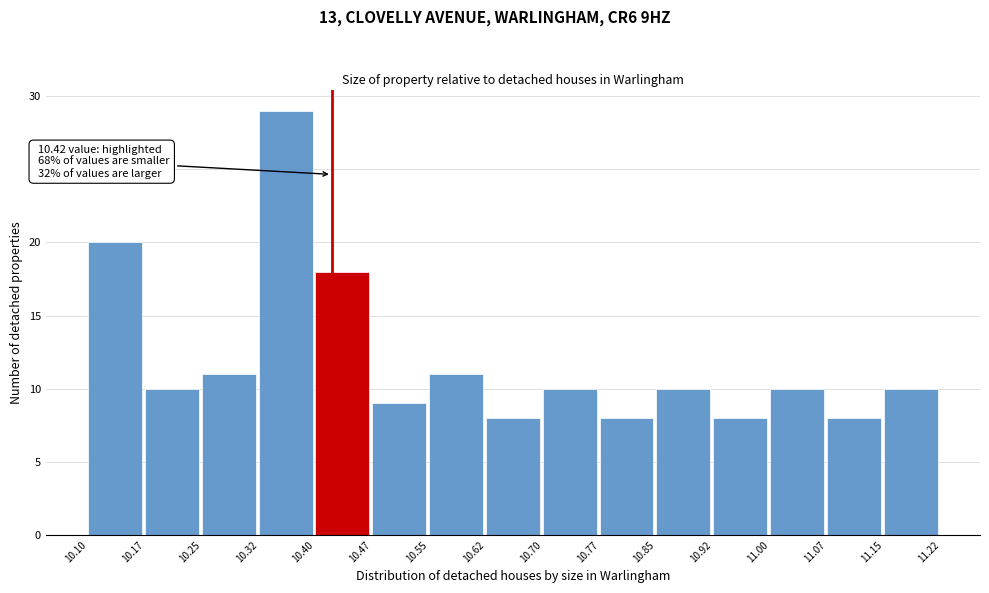

Over which range of the x-axis is the bar tallest?

10.32 to 10.40